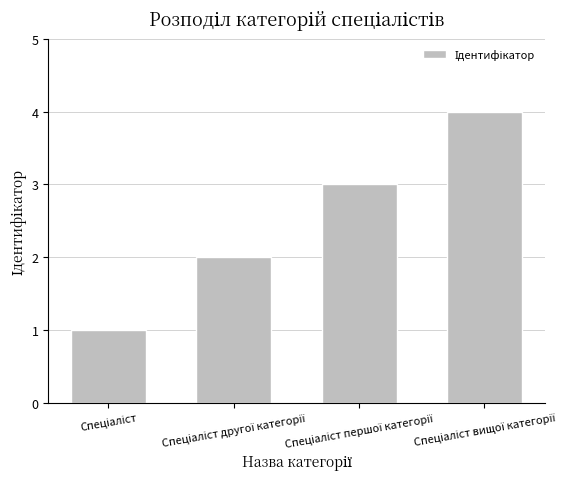

What is the greatest value displayed?

4